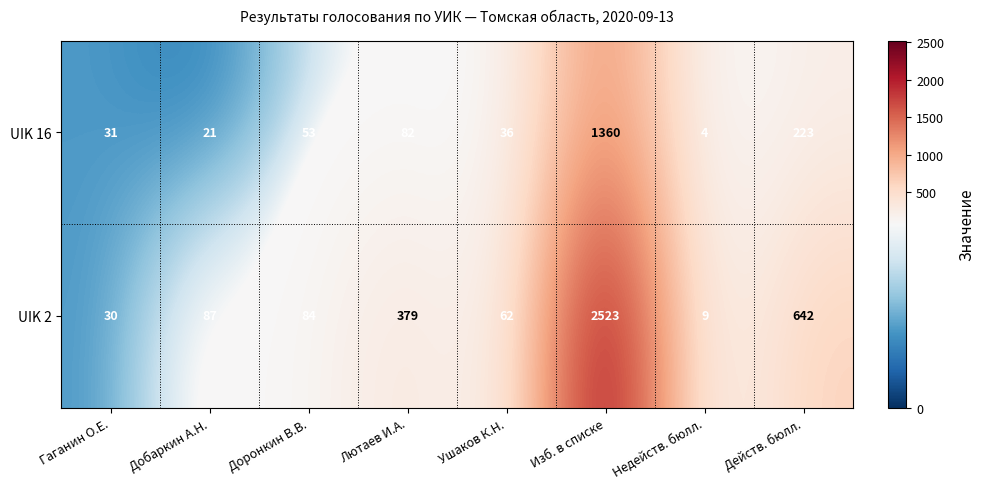

At which label is UIK 2 closest to 1266?

Действ. бюлл.